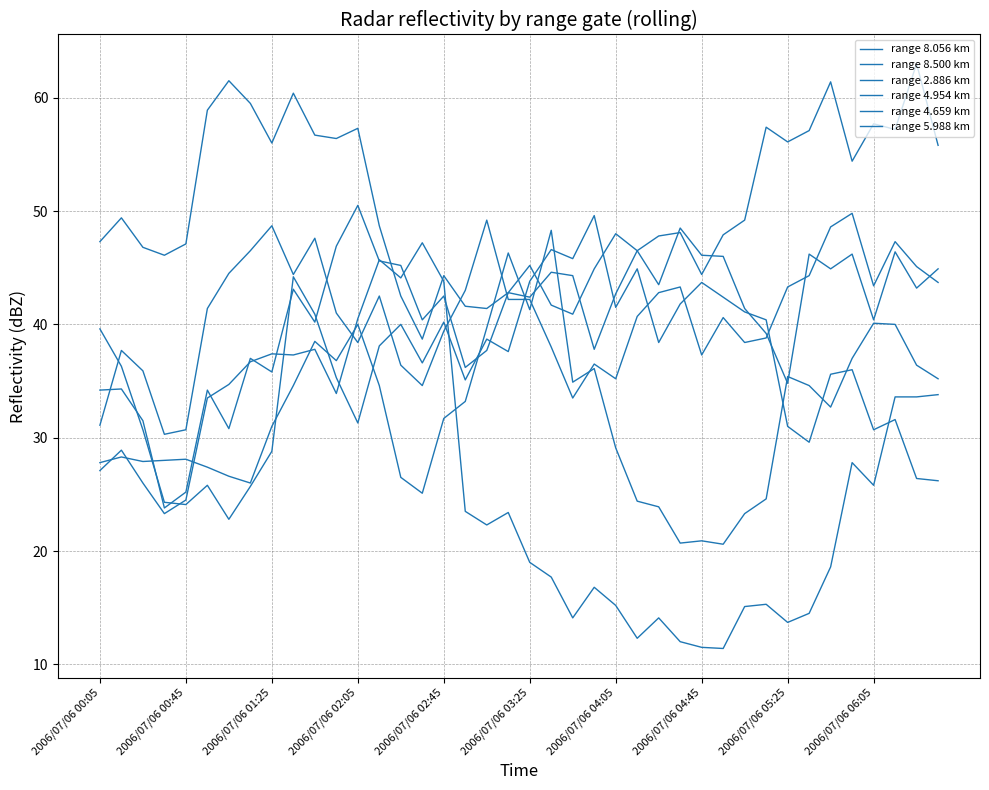

How many interior local peaks does the range 4.954 km series have?

12